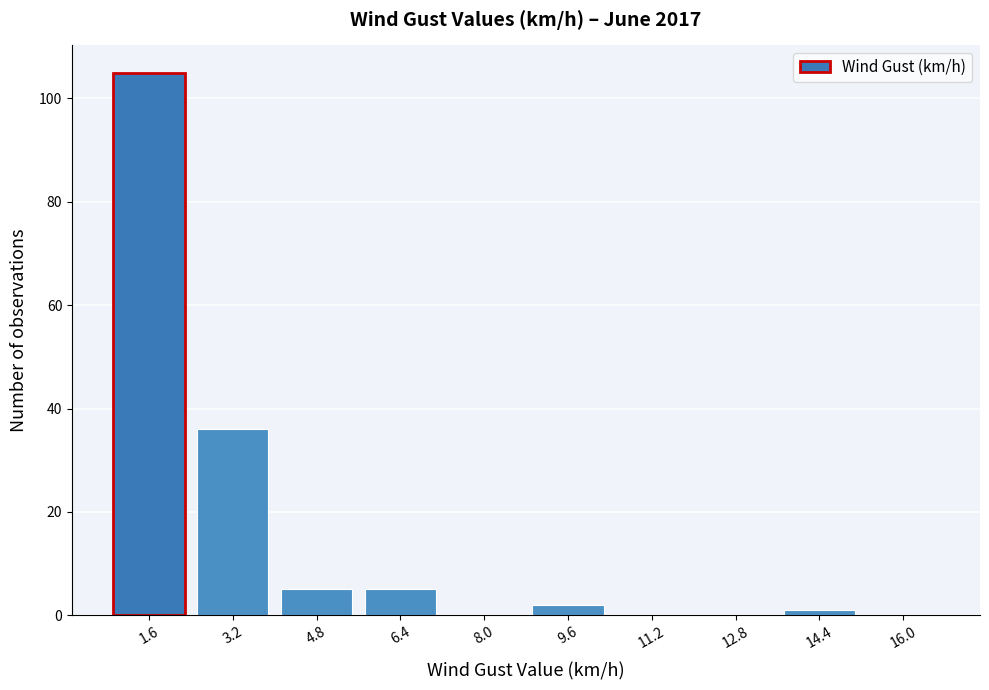

Reading left to right, list every bar in this chart as the range it spans on the x-axis followed by its height. The values are not printed on the chart, so give them approximately, as read against the axis.

0.8 to 2.4: 106
2.4 to 4.0: 36
4.0 to 5.6: 6
5.6 to 7.2: 6
7.2 to 8.8: 0
8.8 to 10.4: 2
10.4 to 12.0: 0
12.0 to 13.6: 0
13.6 to 15.2: under 2
15.2 to 16.8: 0